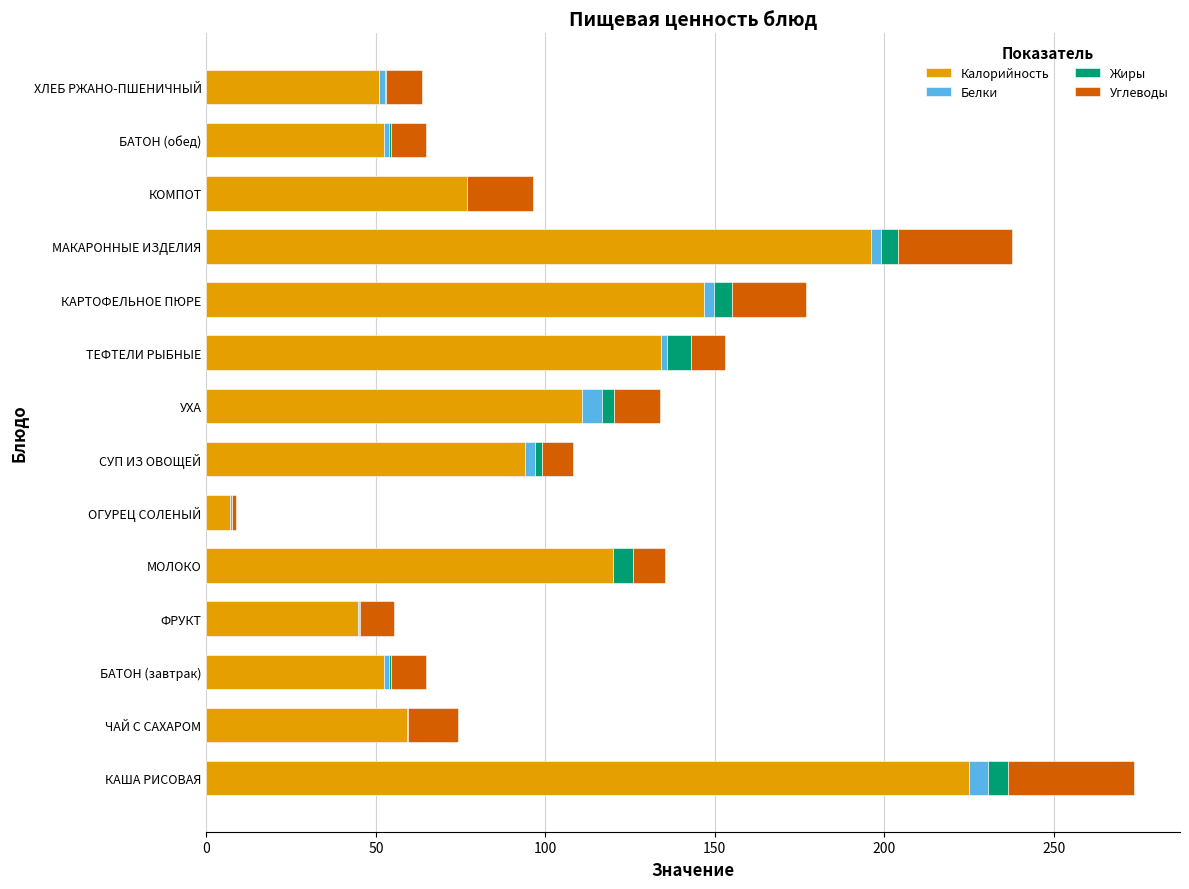

The value of Калорийность at ХЛЕБ РЖАНО-ПШЕНИЧНЫЙ is 32.0. True or false?

False